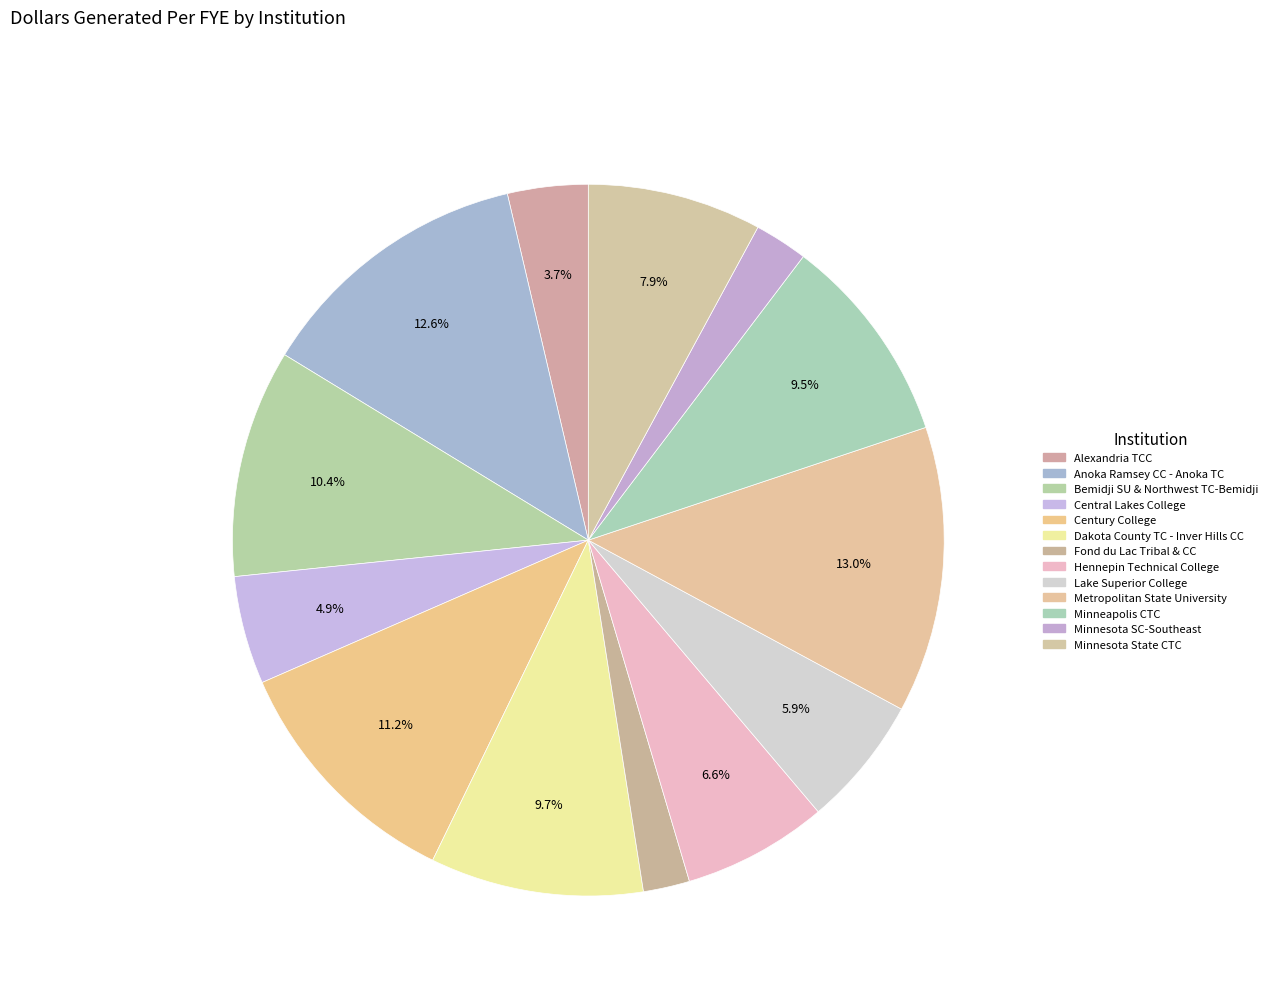

To the nearest percent, what is the average slice percentage?

8%